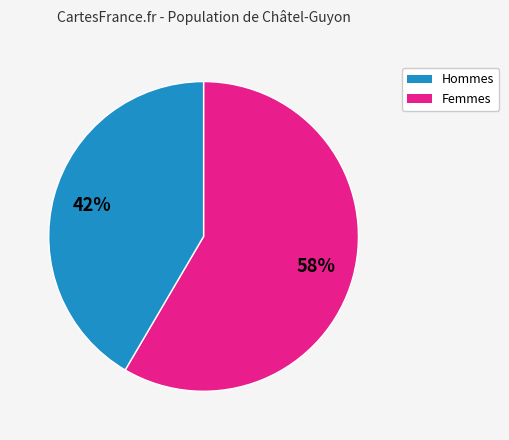

Is there a majority slice in this chart?

Yes